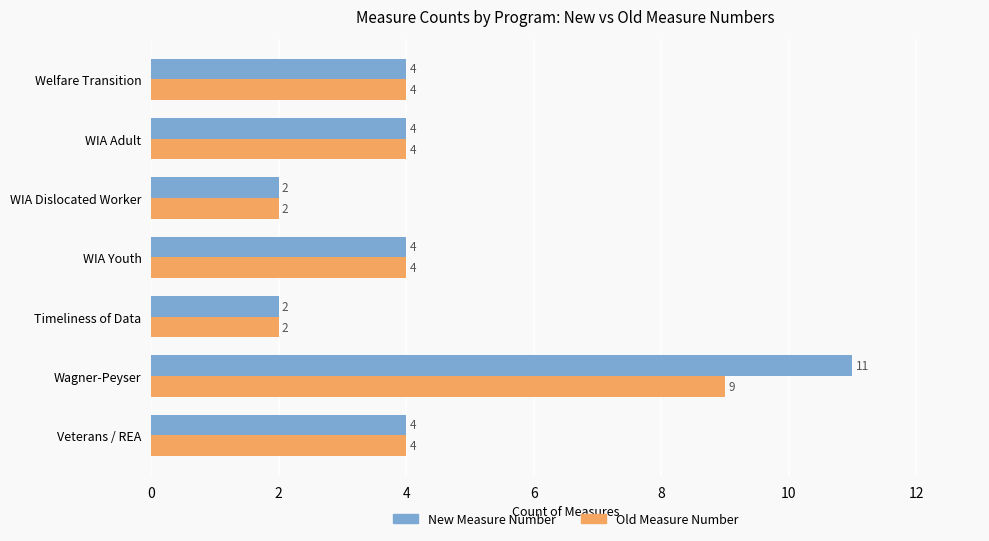

Is it true that Old Measure Number equals 3 at Timeliness of Data?

False